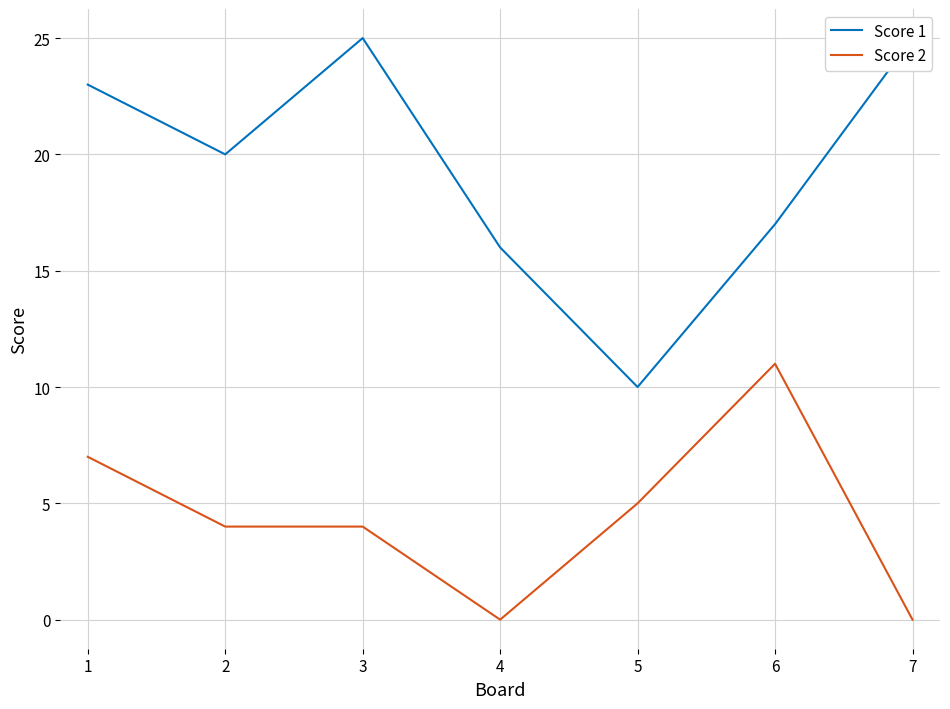

How many series are shown in this chart?

2